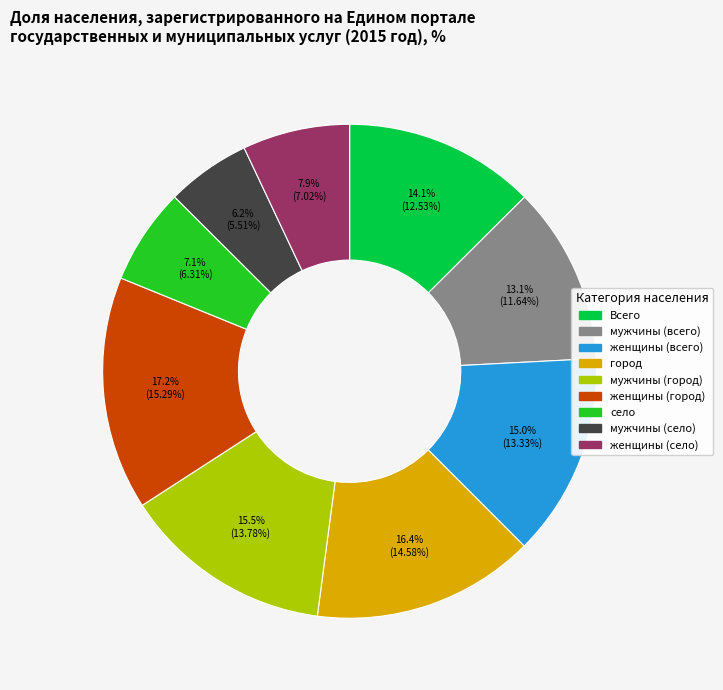

To the nearest percent, what percentage of the pie is женщины (село)?

7%